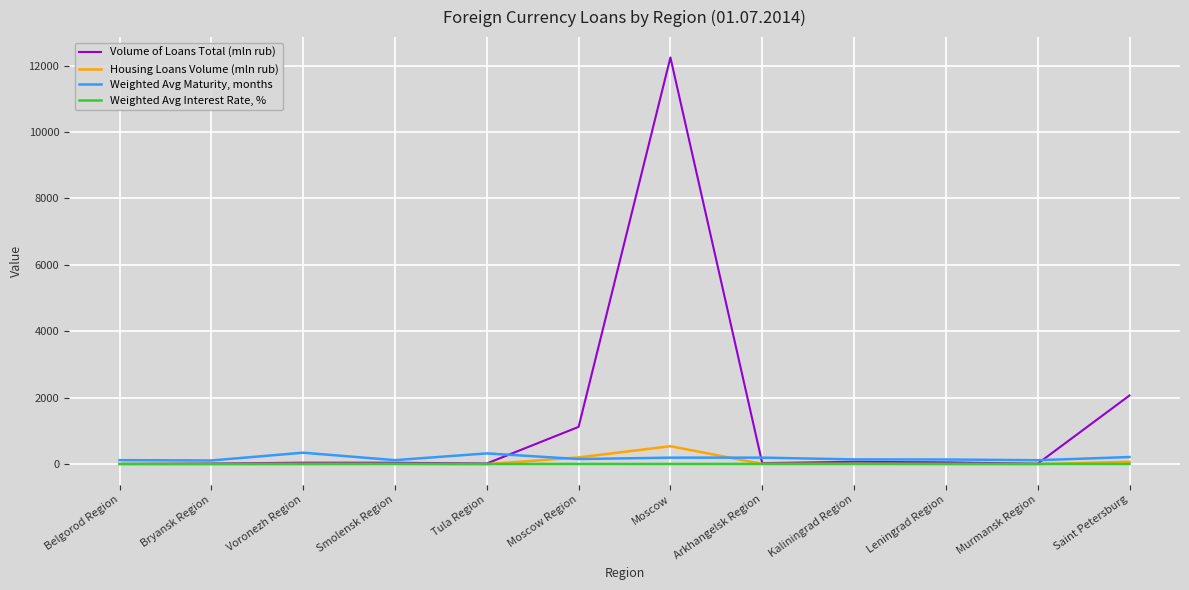

Which series has the largest total across all categories?

Volume of Loans Total (mln rub)